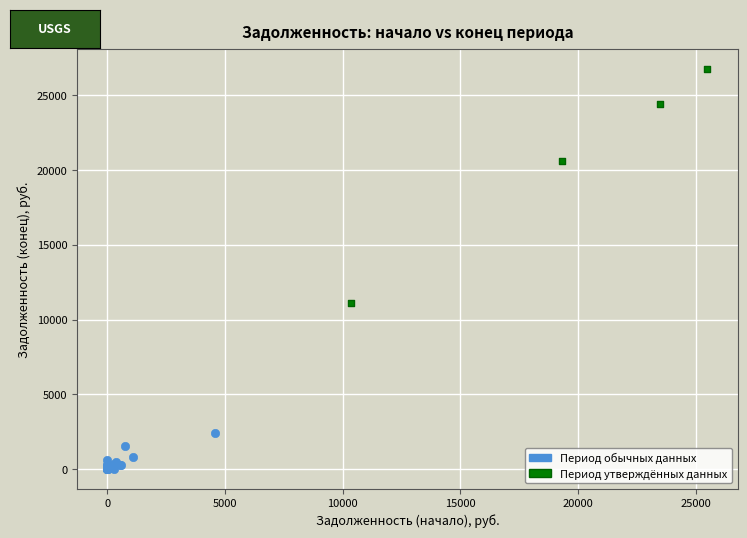

What are all the series names shown in the legend?

Период обычных данных, Период утверждённых данных